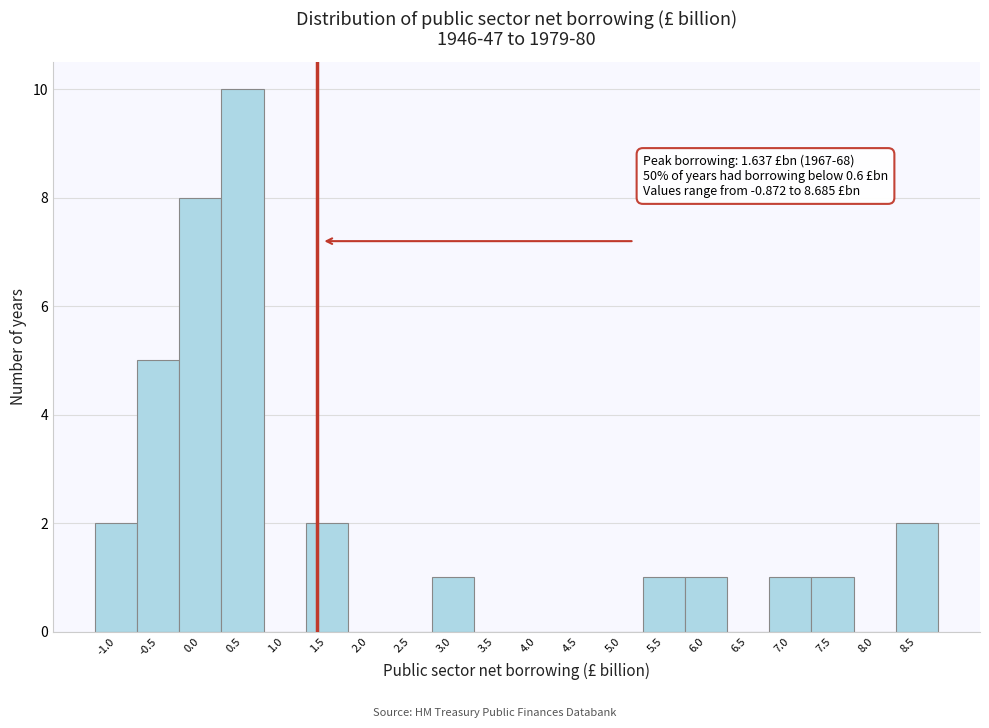

Reading left to right, list all the values displayed in this chart.

-1.0=2	-0.5=5	0.0=8	0.5=10	1.0=0	1.5=2	2.0=0	2.5=0	3.0=1	3.5=0	4.0=0	4.5=0	5.0=0	5.5=1	6.0=1	6.5=0	7.0=1	7.5=1	8.0=0	8.5=2